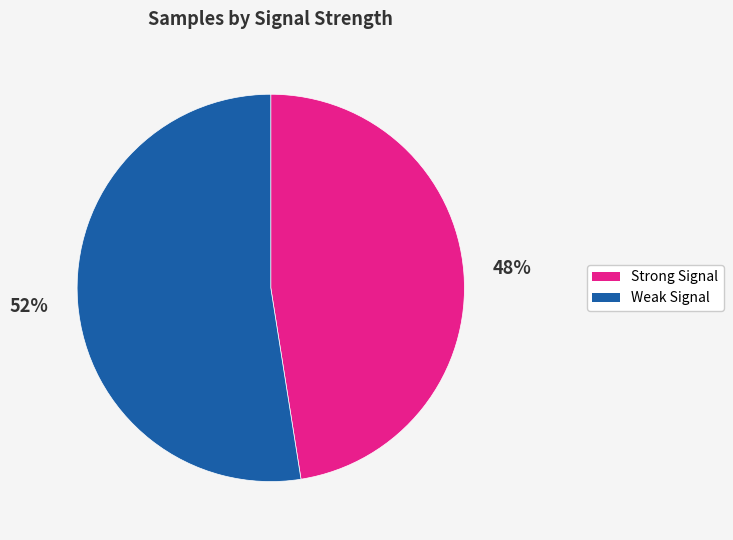

To the nearest percent, what is the average slice percentage?

50%